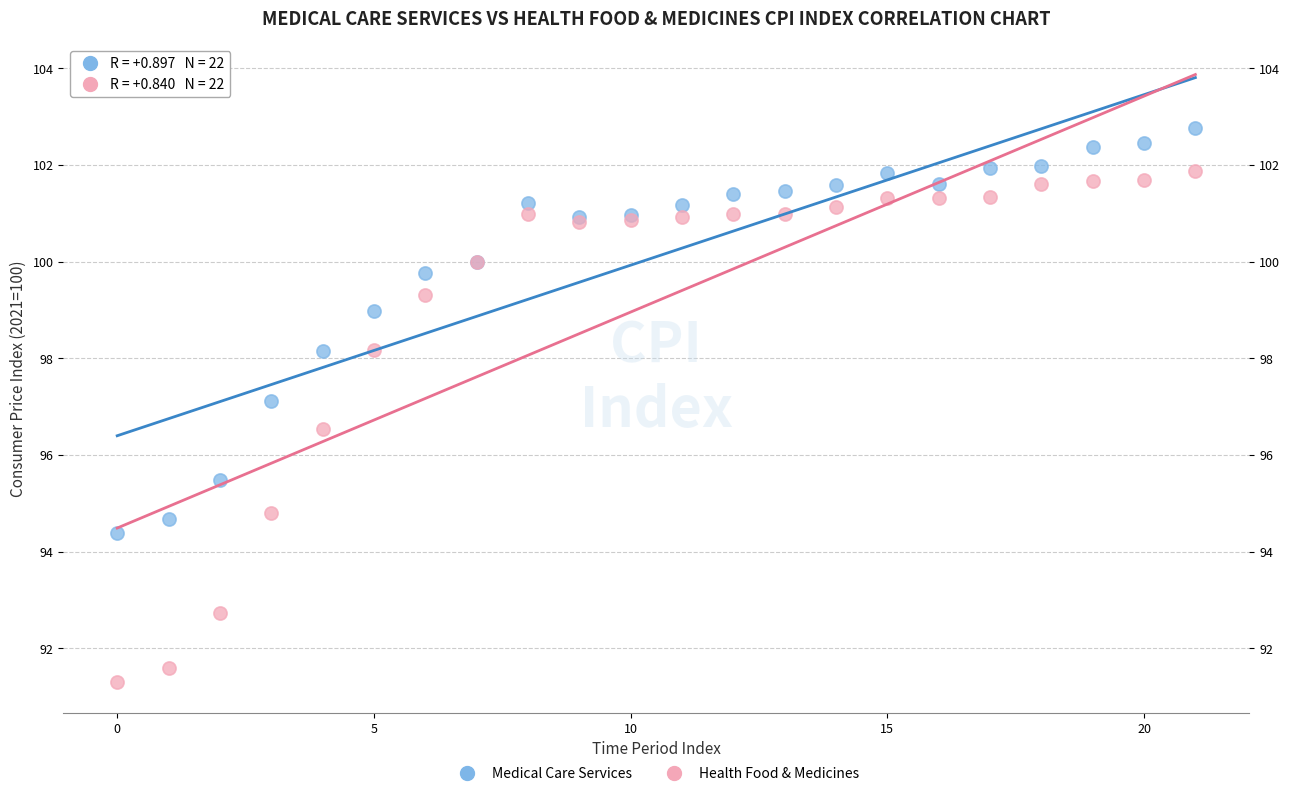

Which series contains the highest Y value?

Medical Care Services